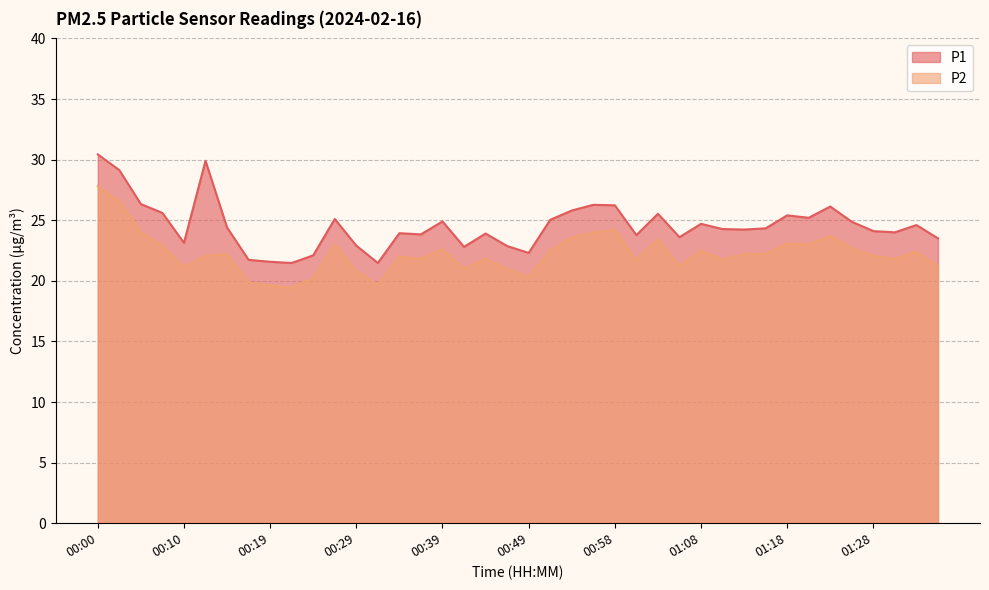

How many lines are shown in the chart?

2